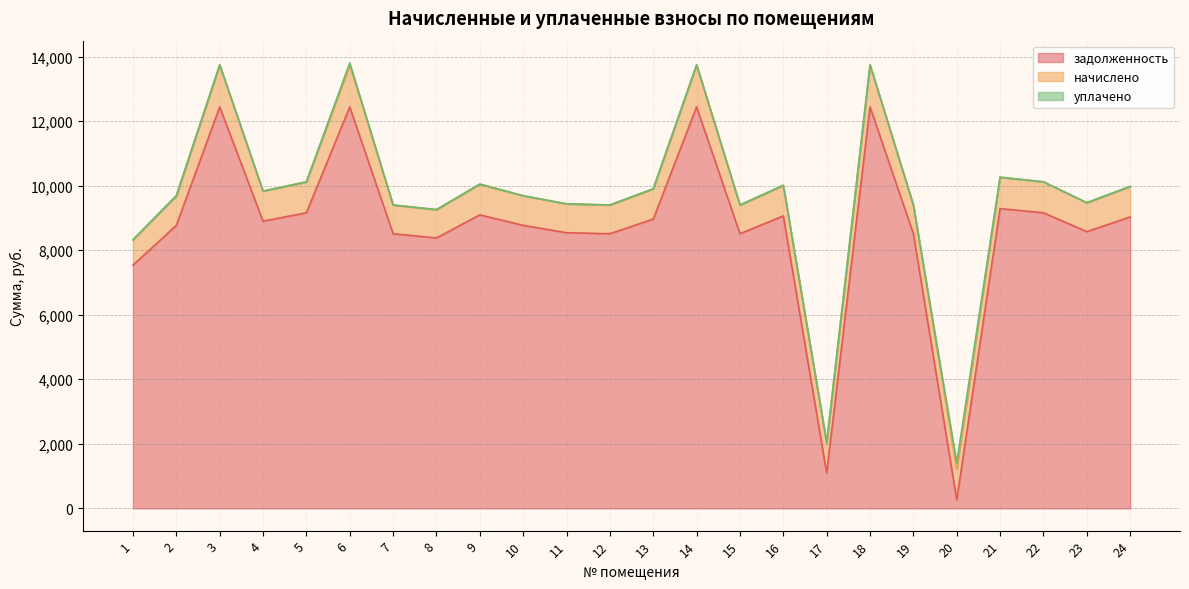

The value of начислено at 10 is 467.1. True or false?

False